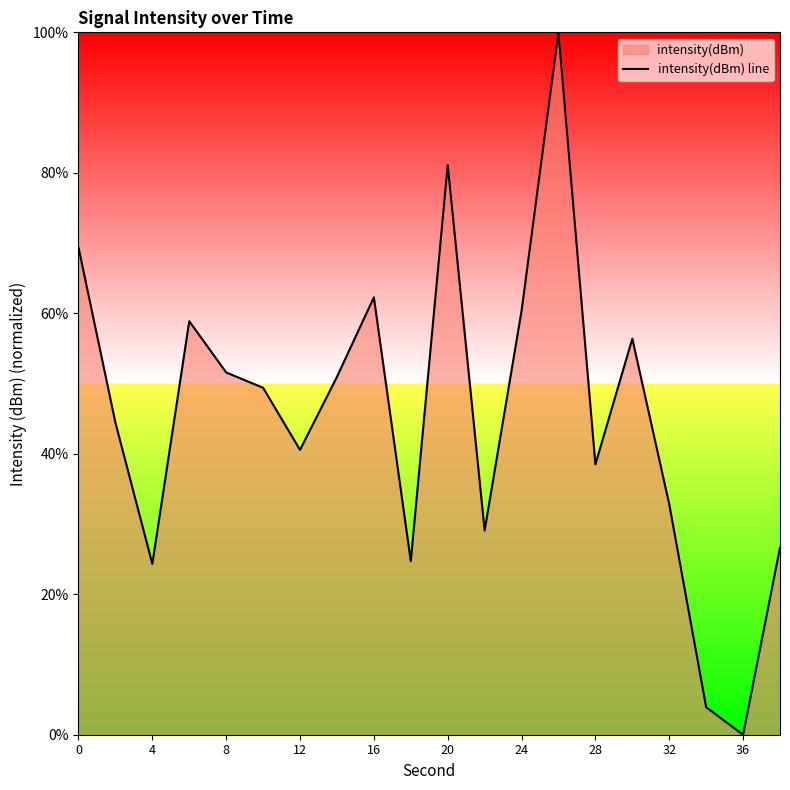

At which category does the data reach its first local valley?

4